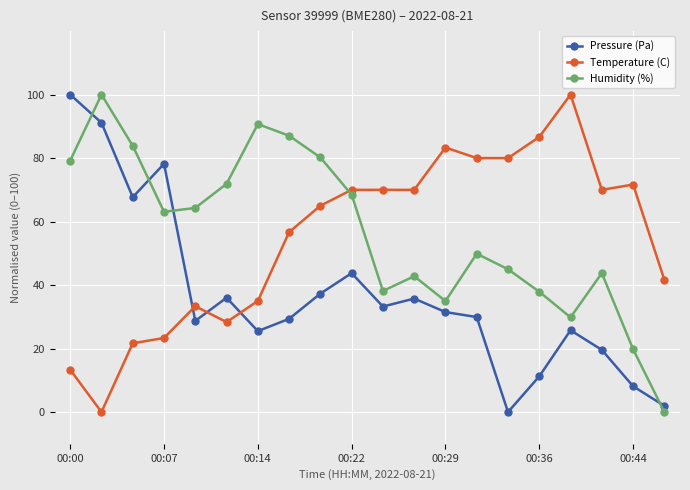

How many categories are shown in the chart?

20